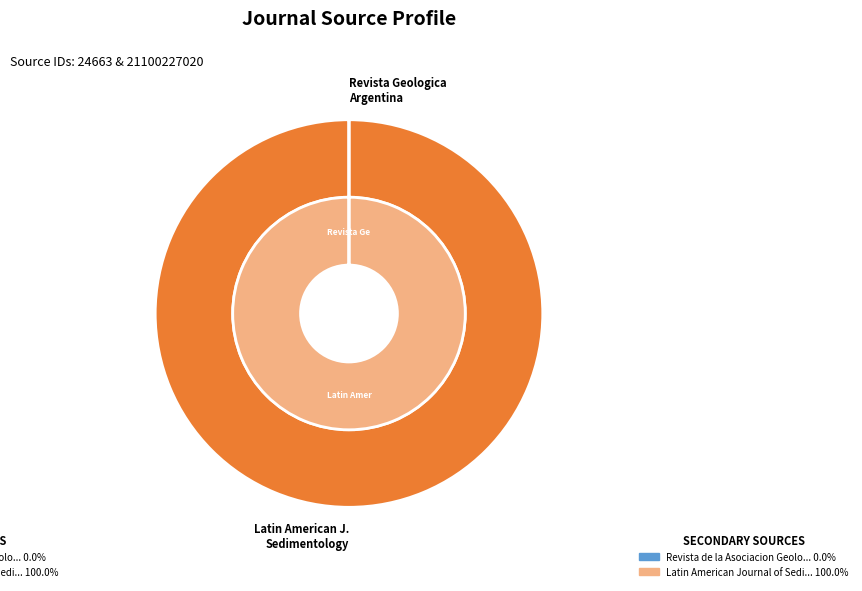

How many slices are in this pie chart?

2